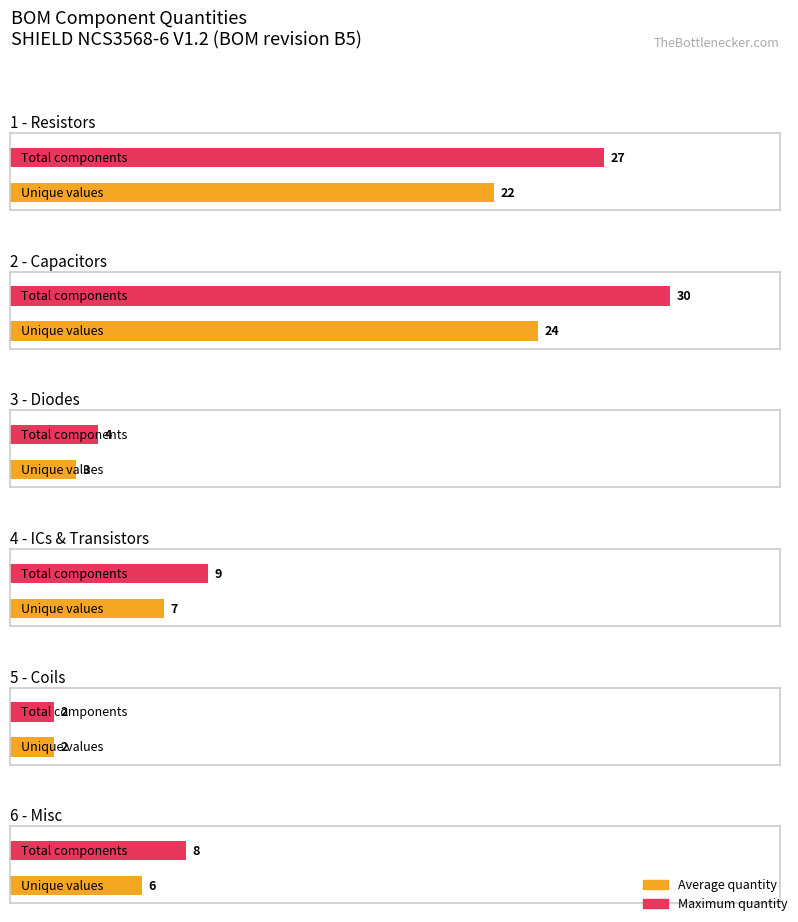

Are the bars grouped side by side (vs. stacked)?

Yes